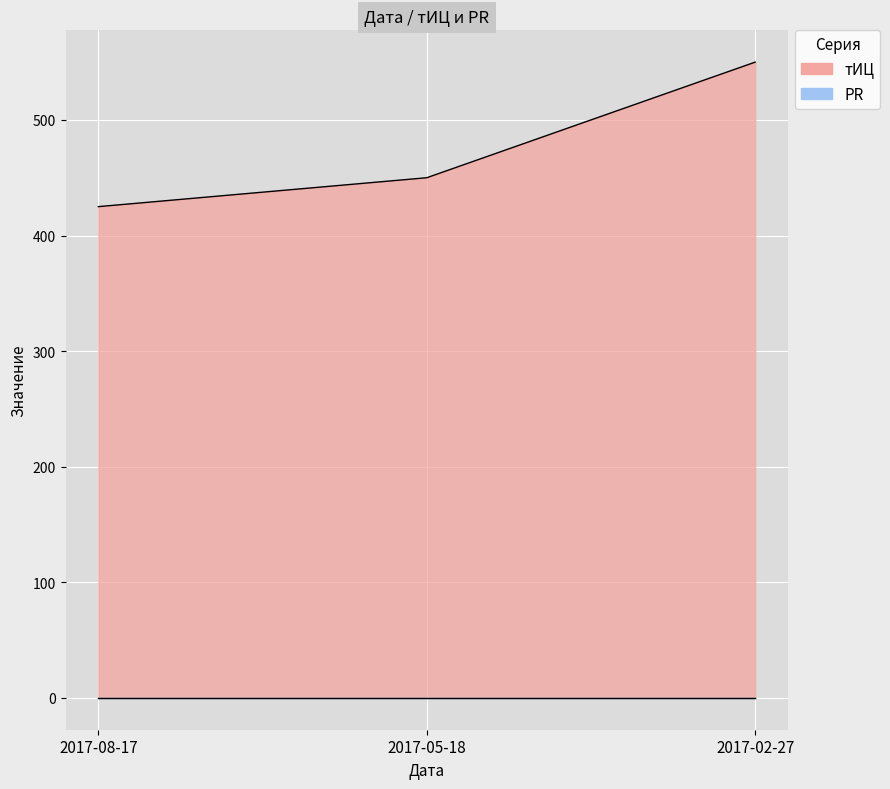

What is the change in value from 2017-08-17 to 2017-05-18?

+25